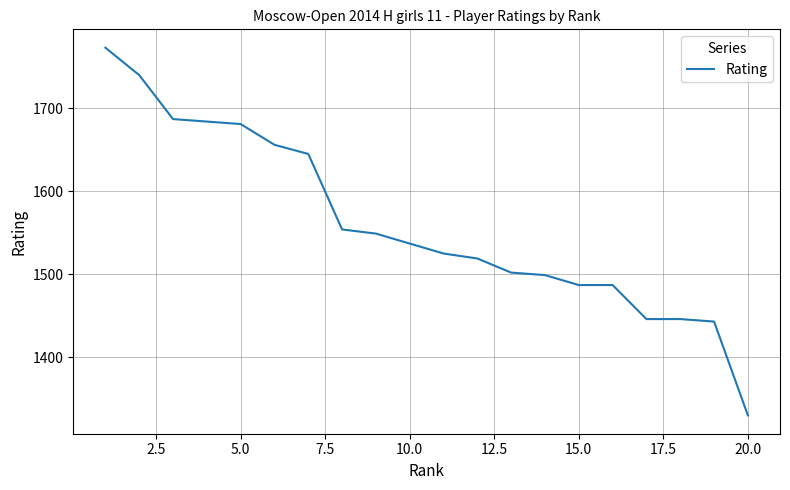

What is the difference between the maximum and minimum values?

443